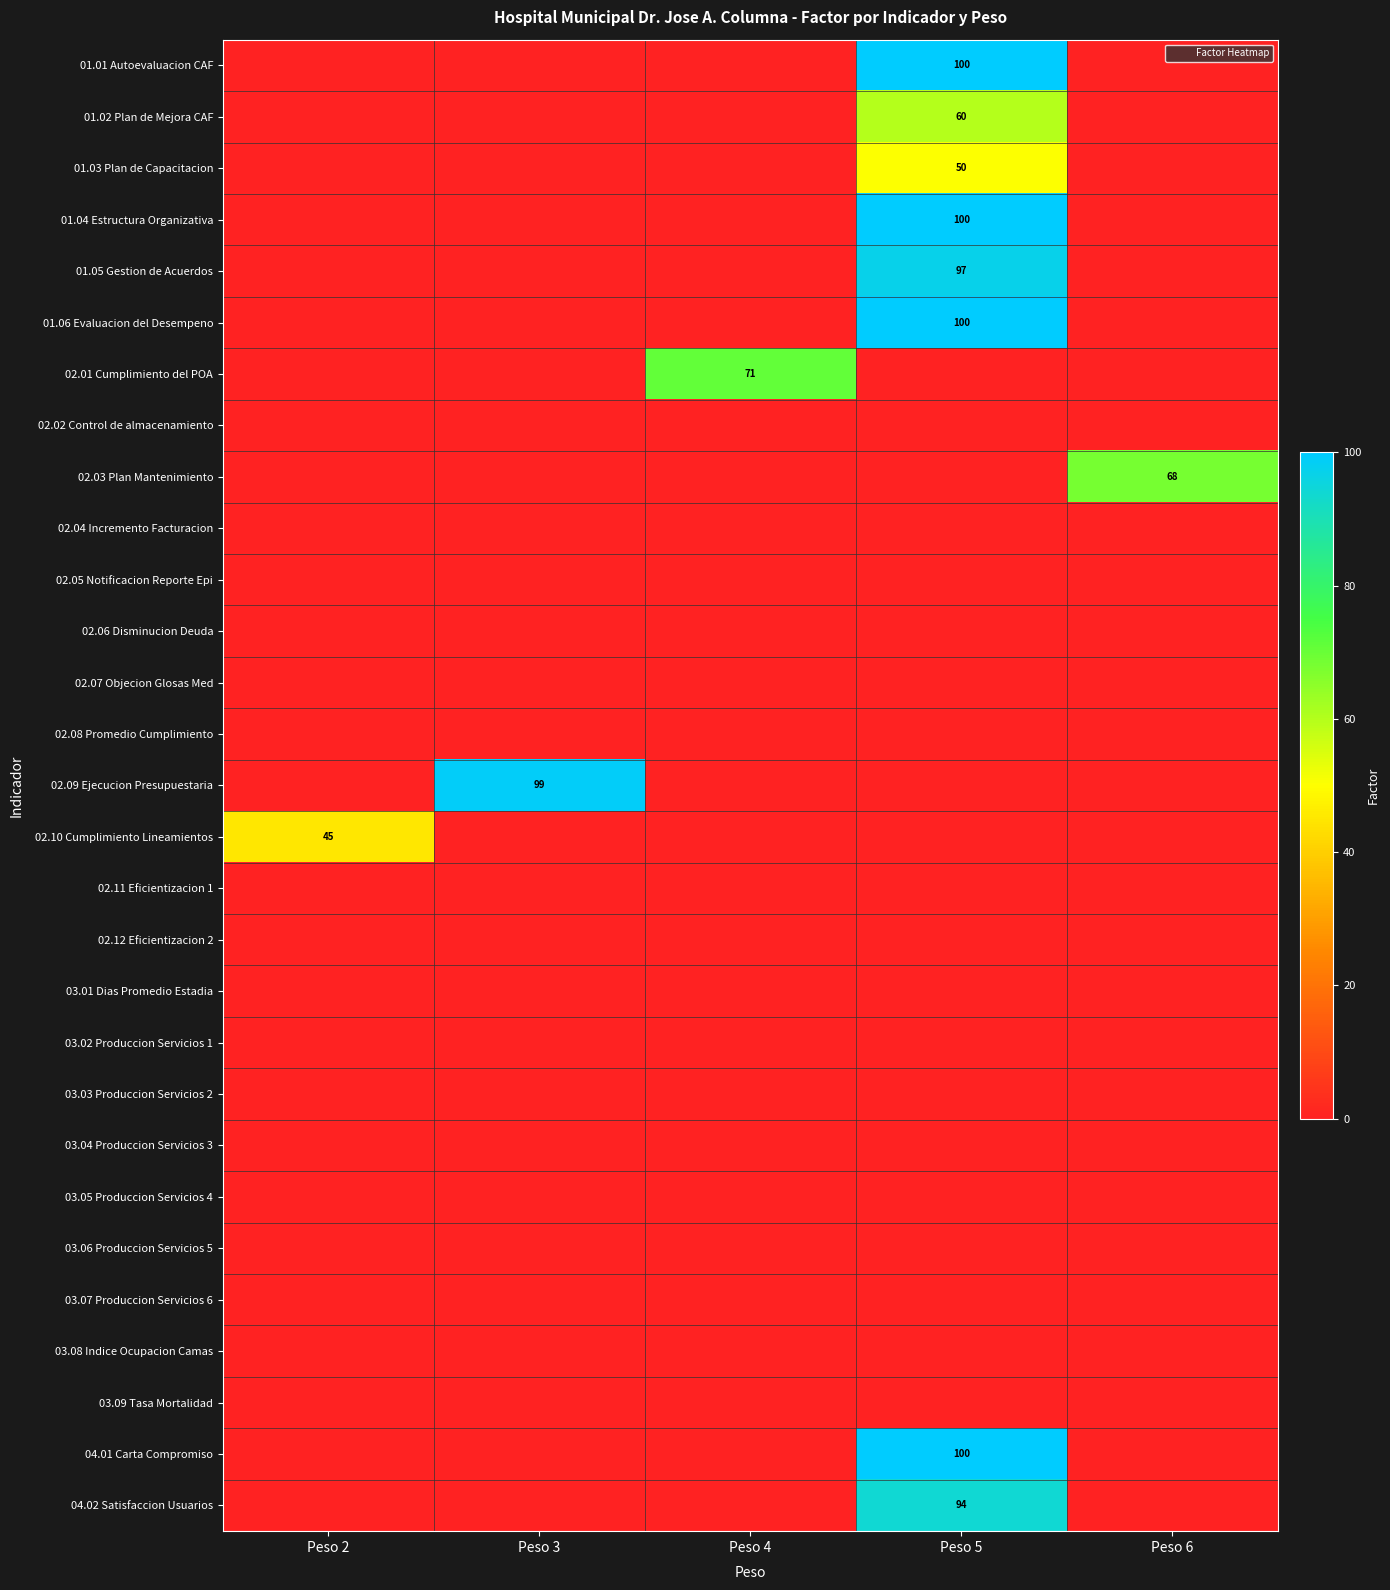

True or false: 01.05 Gestion de Acuerdos has a value of 34 at Peso 5.

False